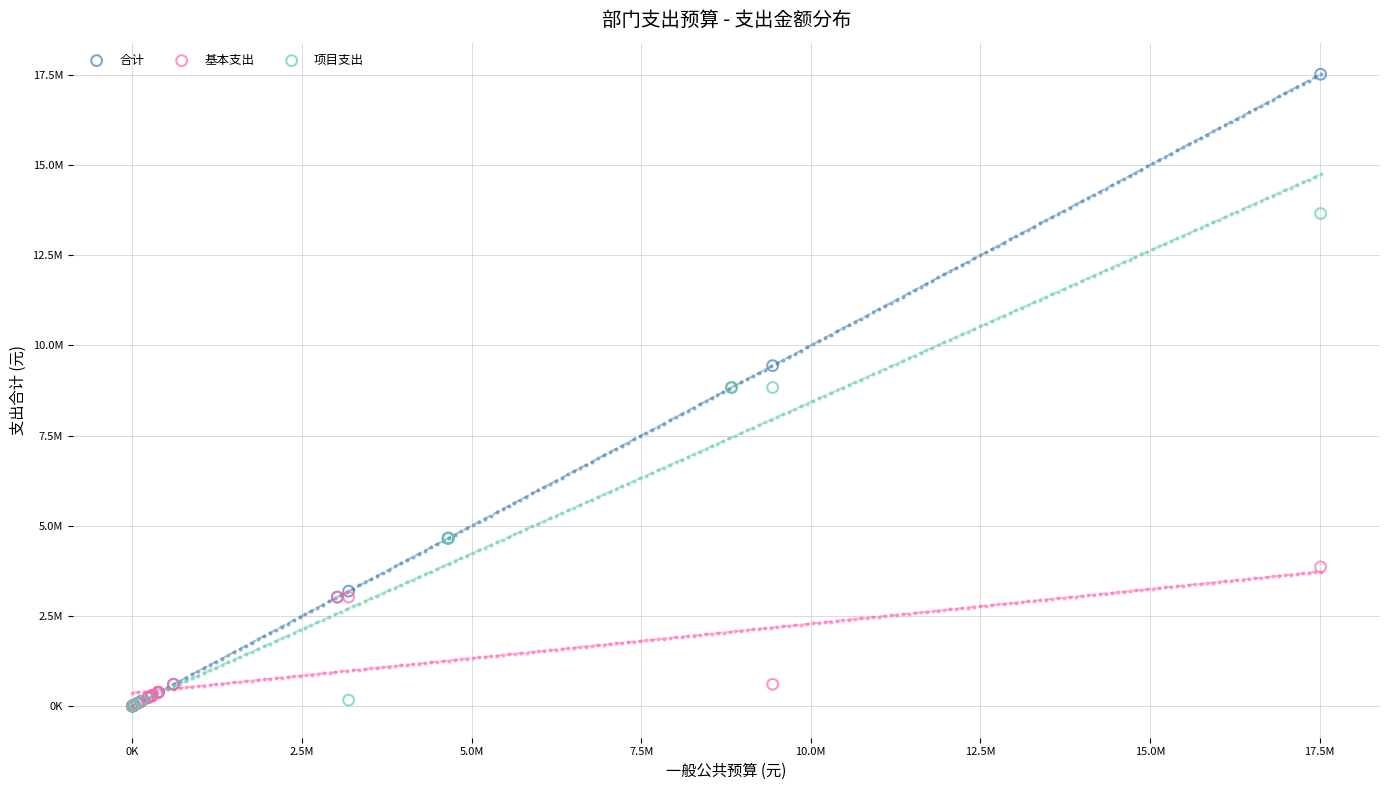

What are all the series names shown in the legend?

合计, 基本支出, 项目支出